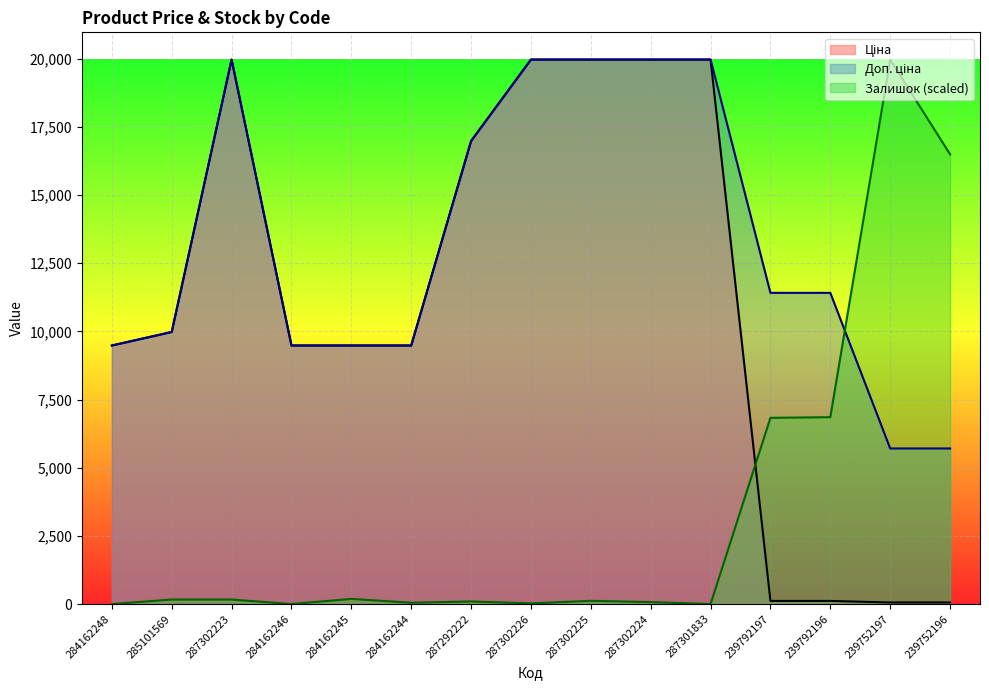

Which series changed the most between 284162248 and 284162246?

Ціна